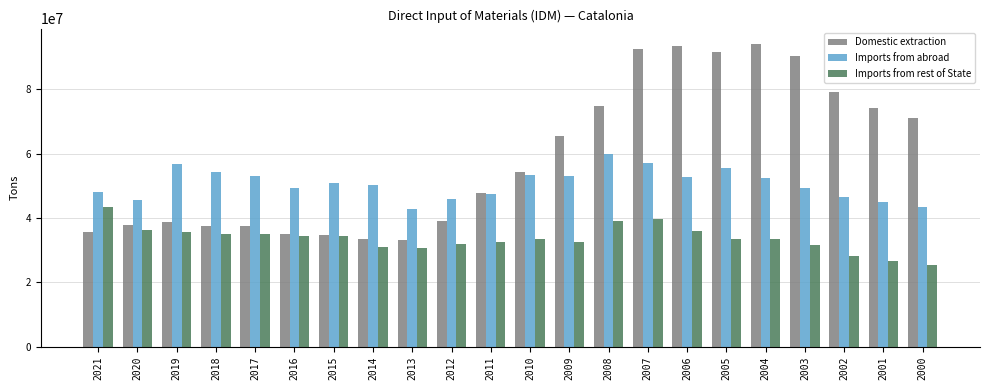

True or false: Imports from rest of State has a value of 35754962 at 2019.

True